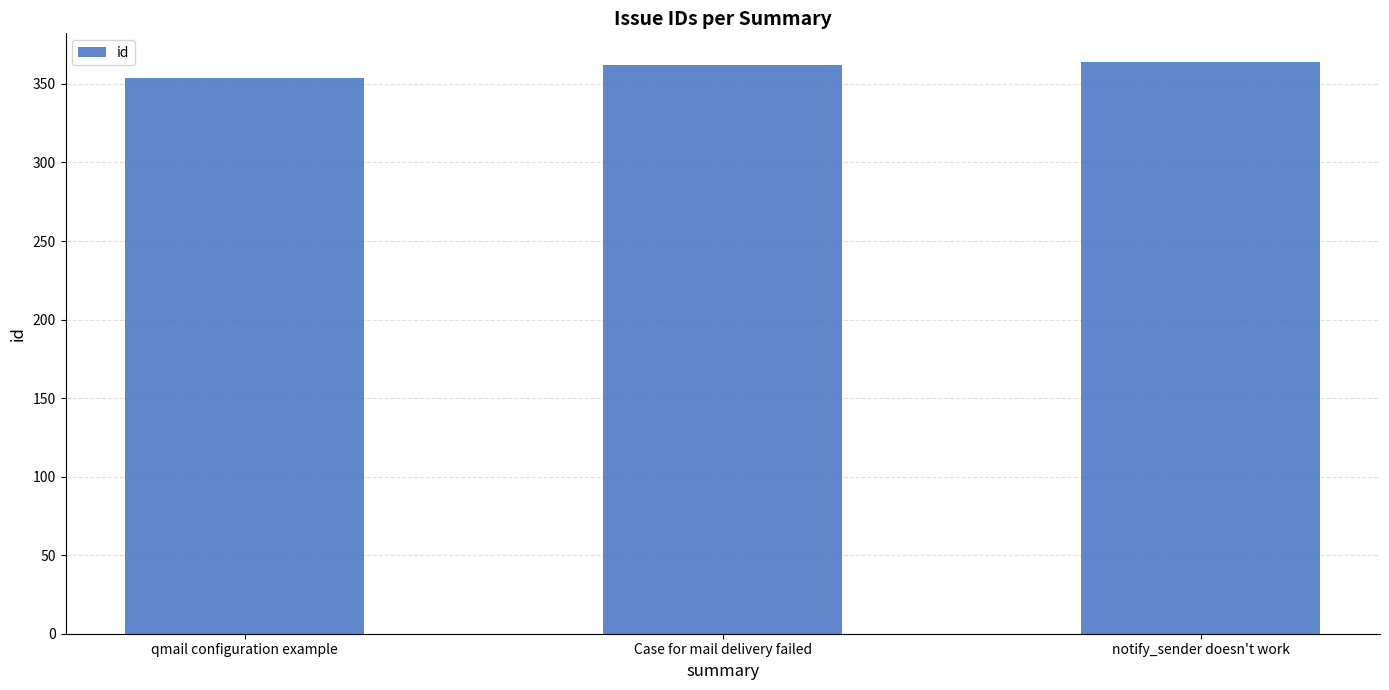

What is the difference between the second highest and minimum values?

8